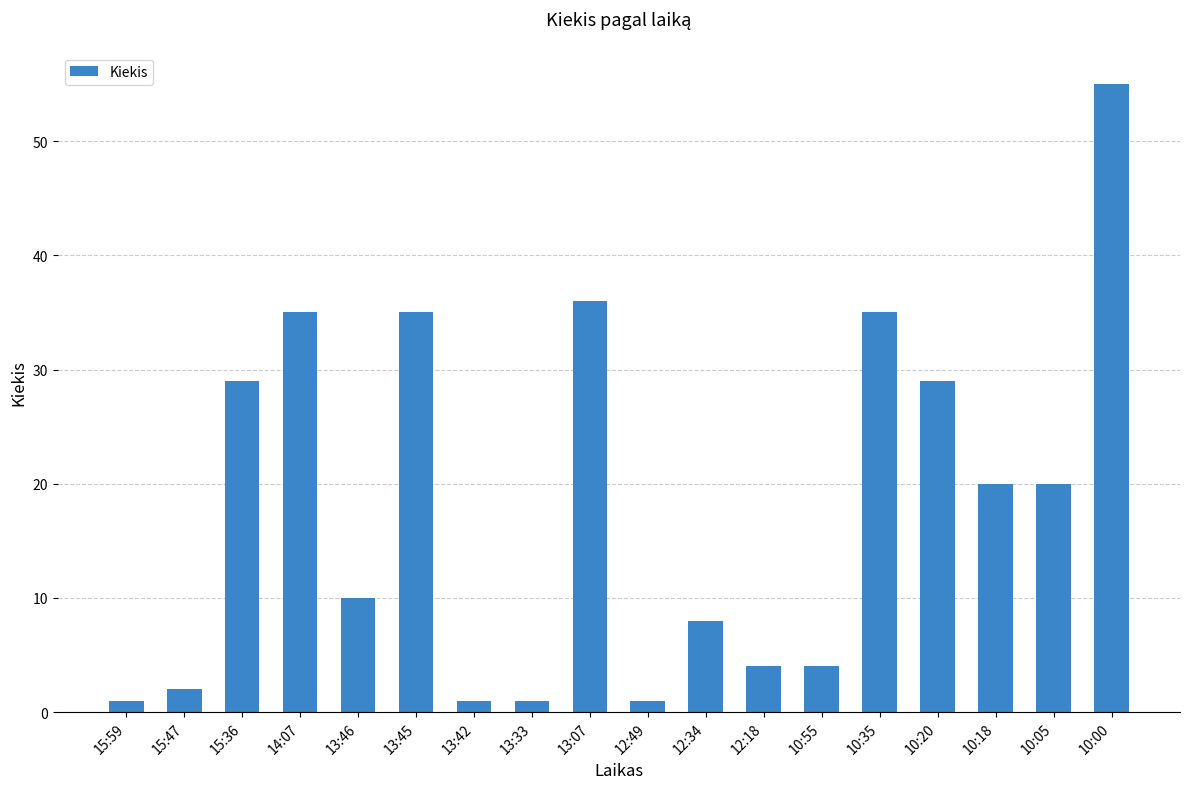

What is the average value?

18